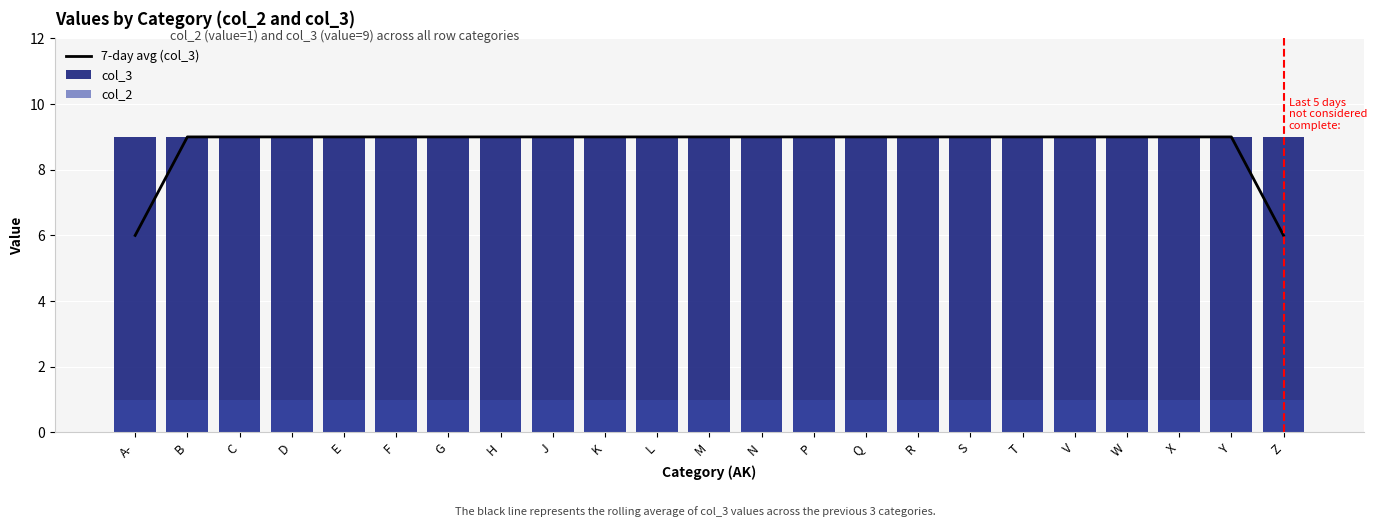

Reading left to right, list all the values displayed in this chart.

7-day avg (col_3): A-=6	B=9	C=9	D=9	E=9	F=9	G=9	H=9	J=9	K=9	L=9	M=9	N=9	P=9	Q=9	R=9	S=9	T=9	V=9	W=9	X=9	Y=9	Z=6
col_3: A-=9	B=9	C=9	D=9	E=9	F=9	G=9	H=9	J=9	K=9	L=9	M=9	N=9	P=9	Q=9	R=9	S=9	T=9	V=9	W=9	X=9	Y=9	Z=9
col_2: A-=1	B=1	C=1	D=1	E=1	F=1	G=1	H=1	J=1	K=1	L=1	M=1	N=1	P=1	Q=1	R=1	S=1	T=1	V=1	W=1	X=1	Y=1	Z=1